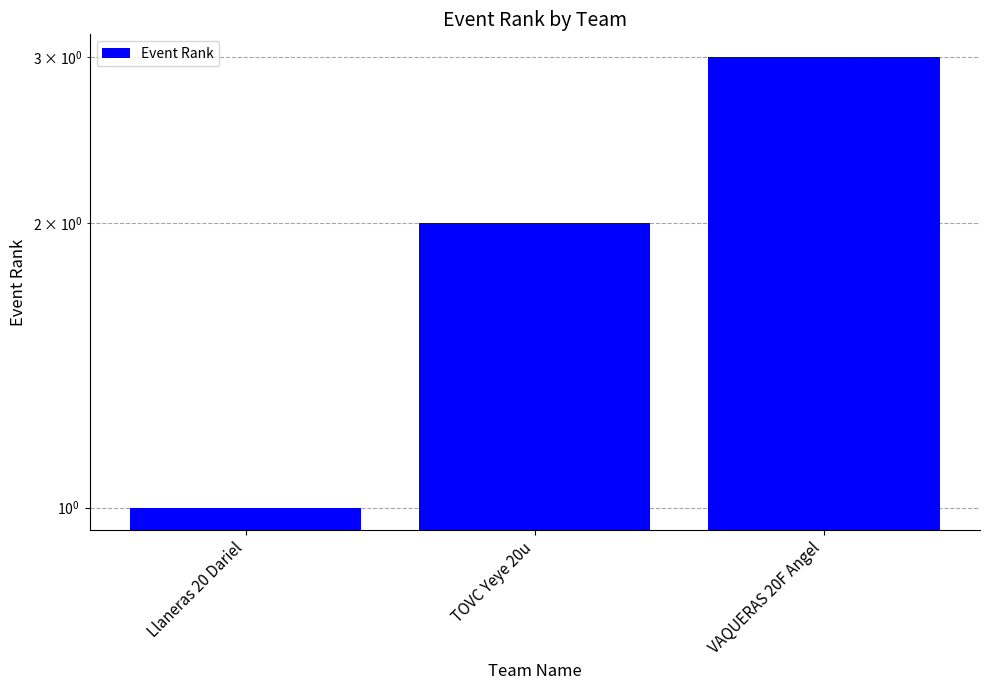

The value at TOVC Yeye 20u is 0. True or false?

False